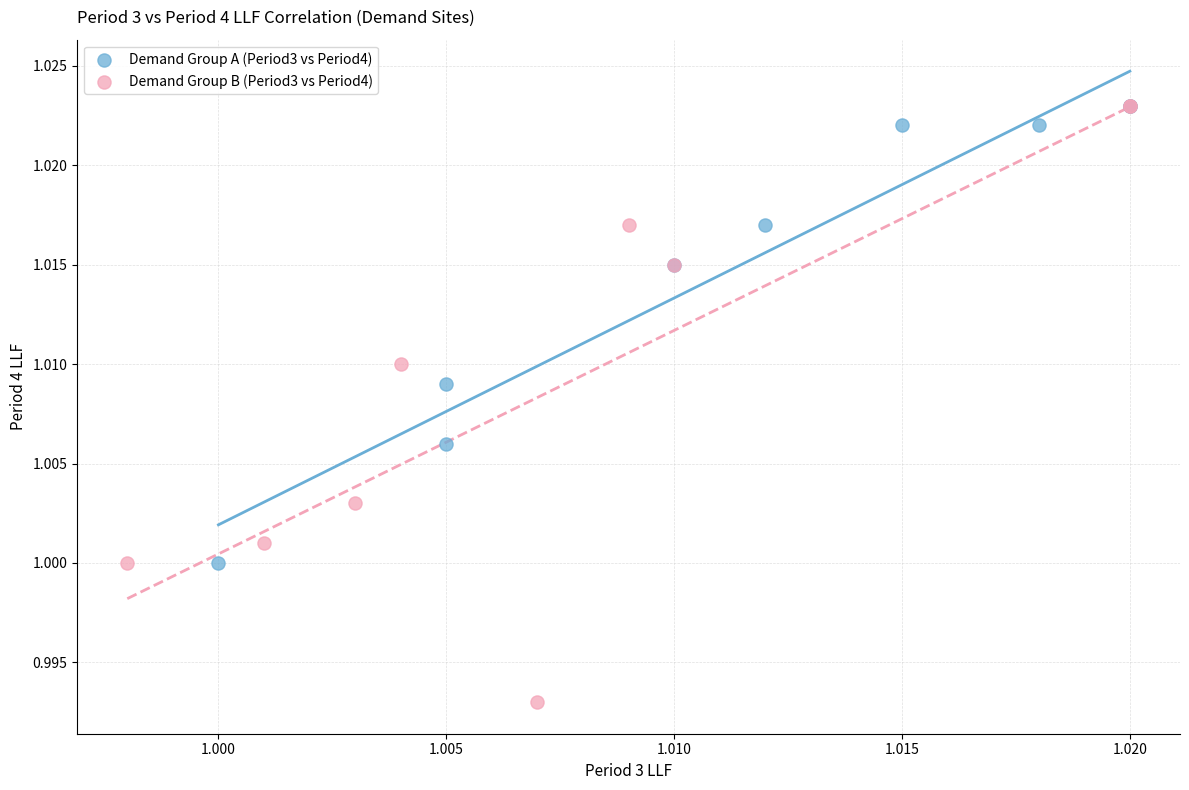

What are all the series names shown in the legend?

Demand Group A (Period3 vs Period4), Demand Group B (Period3 vs Period4)